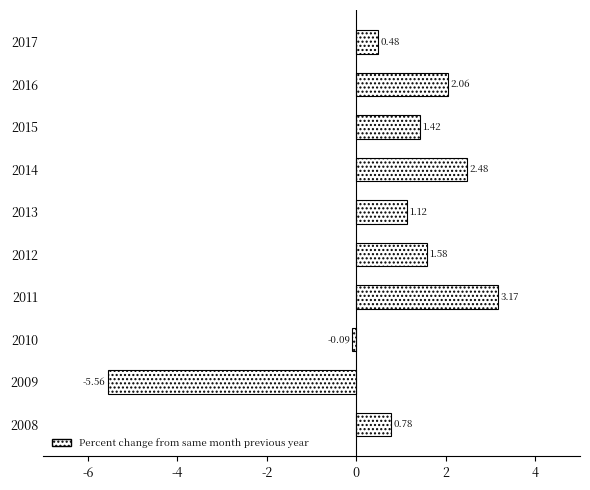

How many values are below 1?

4